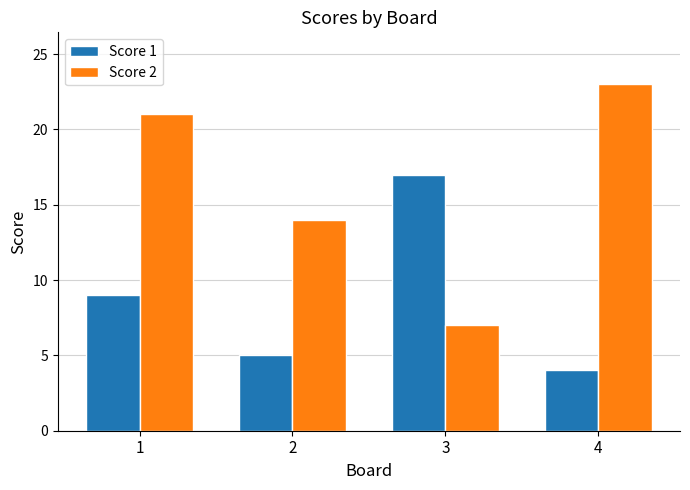

What is the value of the Score 1 bar at the 3rd from the left?

17